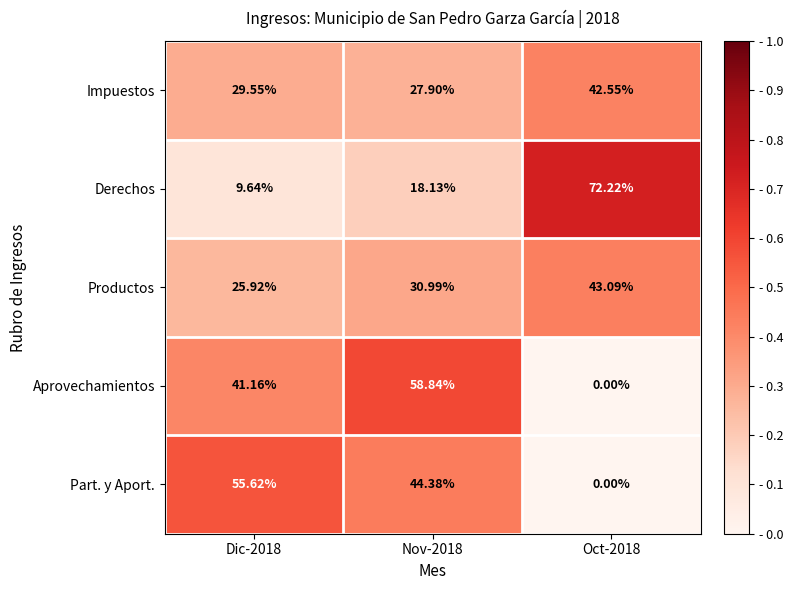

Is the value of Part. y Aport. at Dic-2018 greater than the value of Impuestos at Oct-2018?

Yes